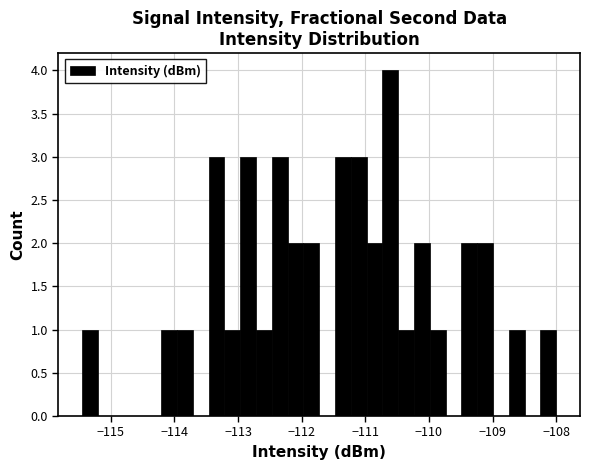

Read against the x-axis, roughly where is the centre of the tallest bar?

-110.6